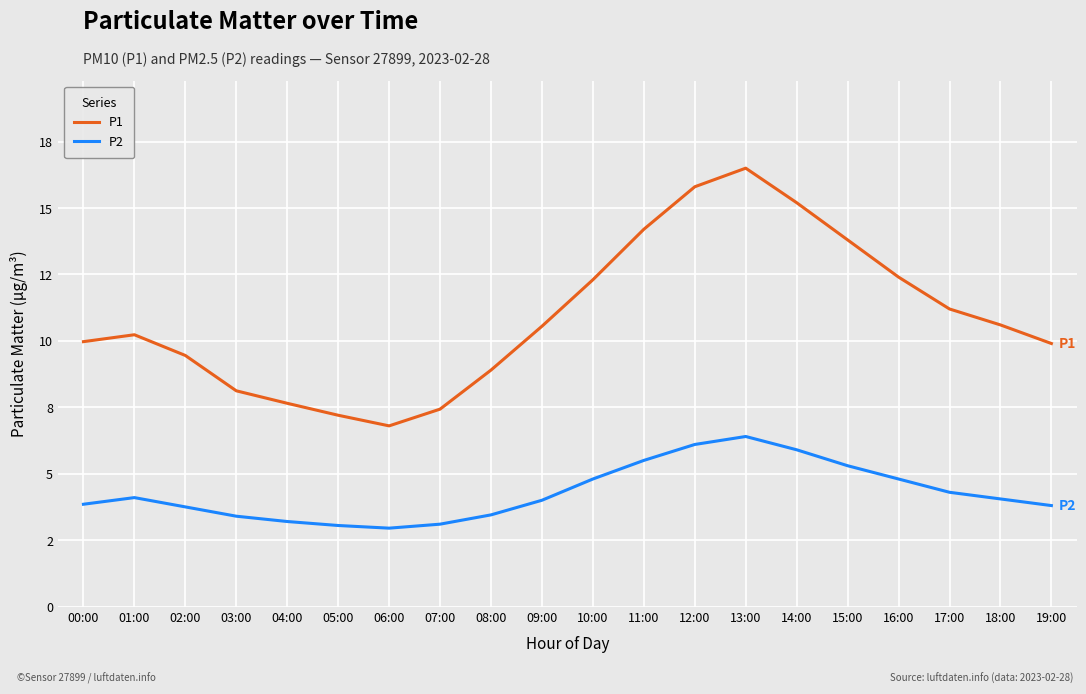

Which category has the highest value across all series?

13:00